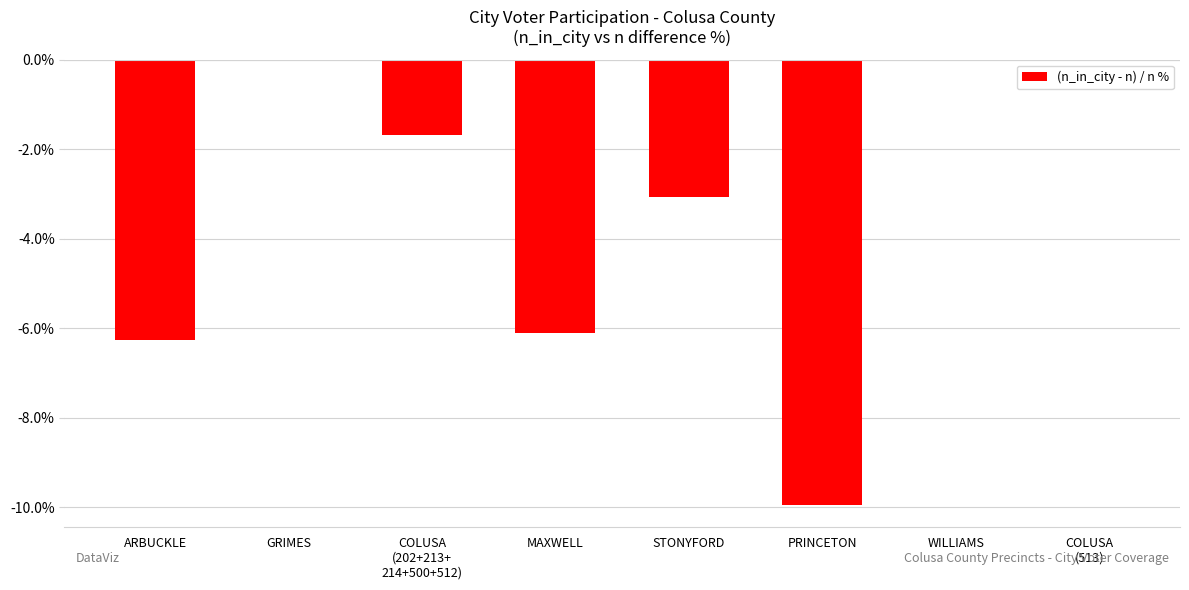

True or false: the data shows -2.1 at STONYFORD.

False